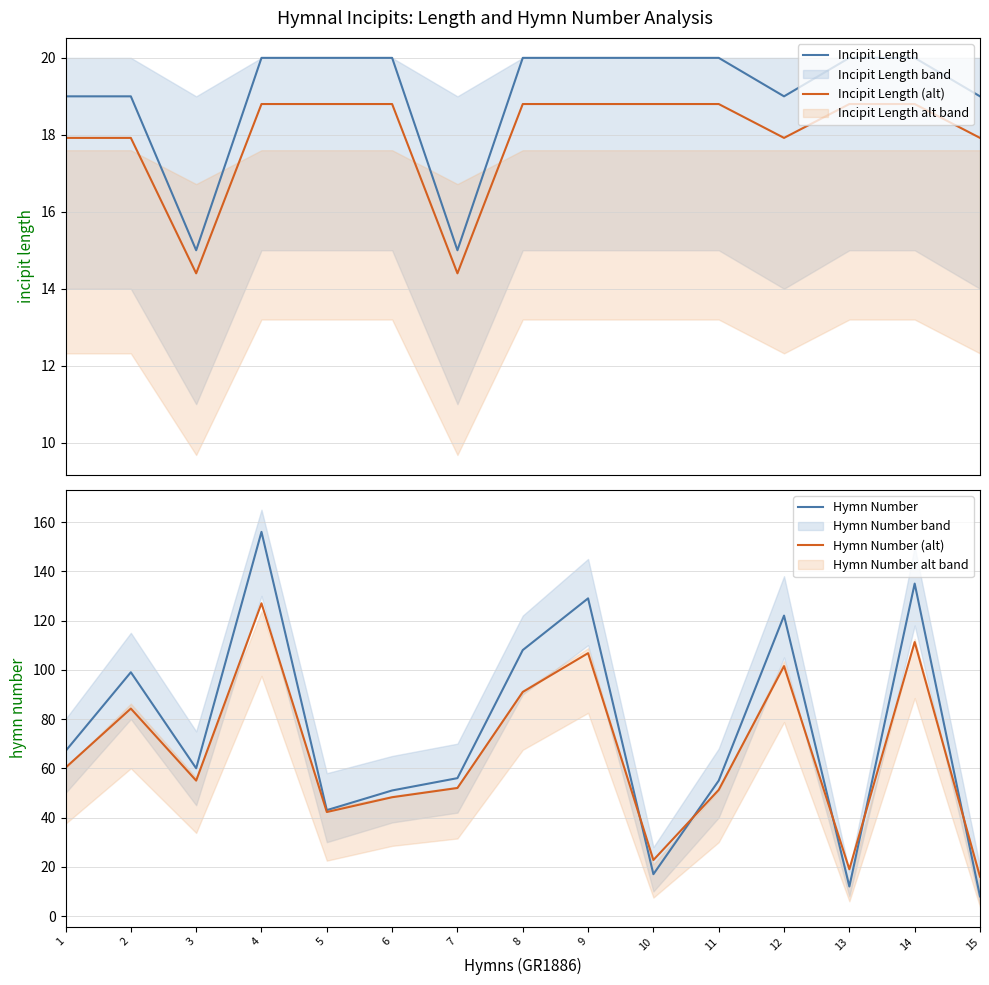

Is this an area chart (filled region under the line)?

No